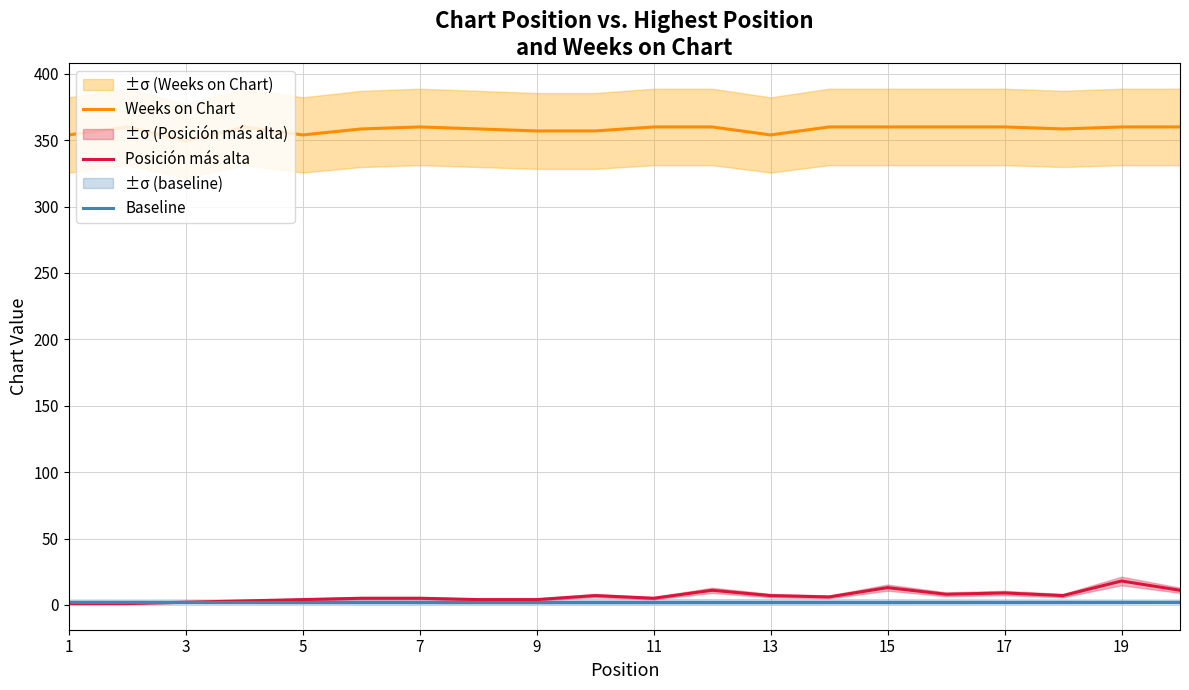

How many lines are shown in the chart?

3